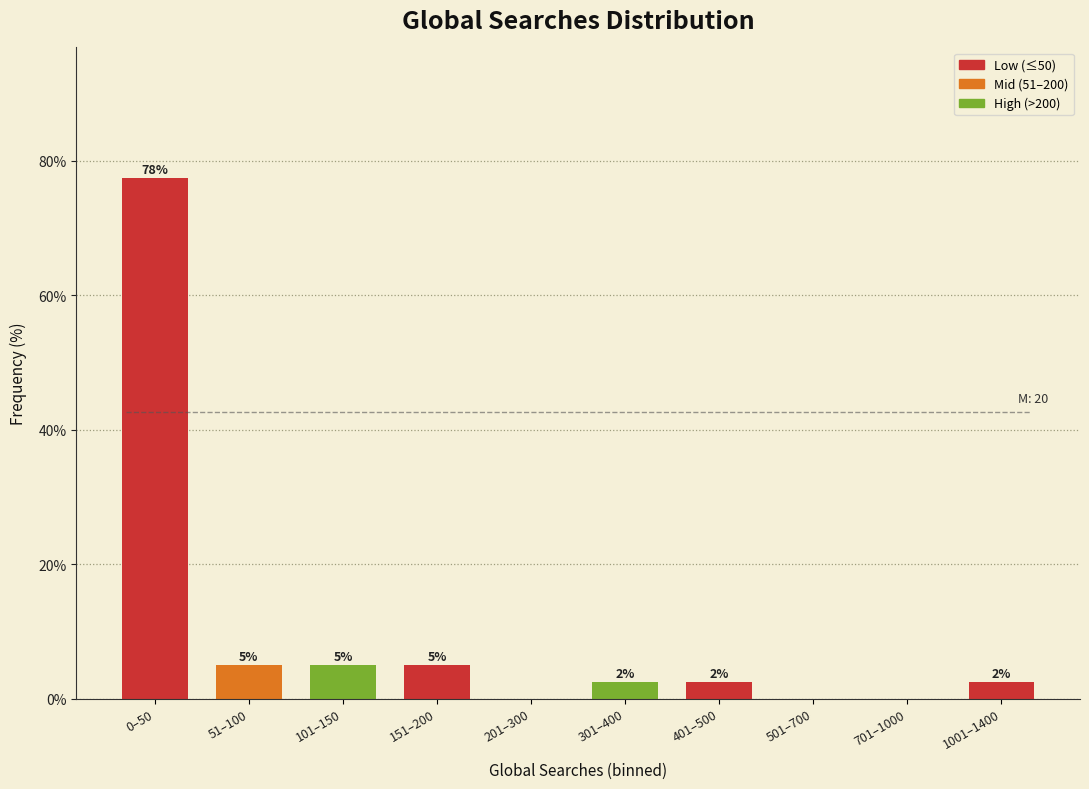

Are the bars horizontal?

No